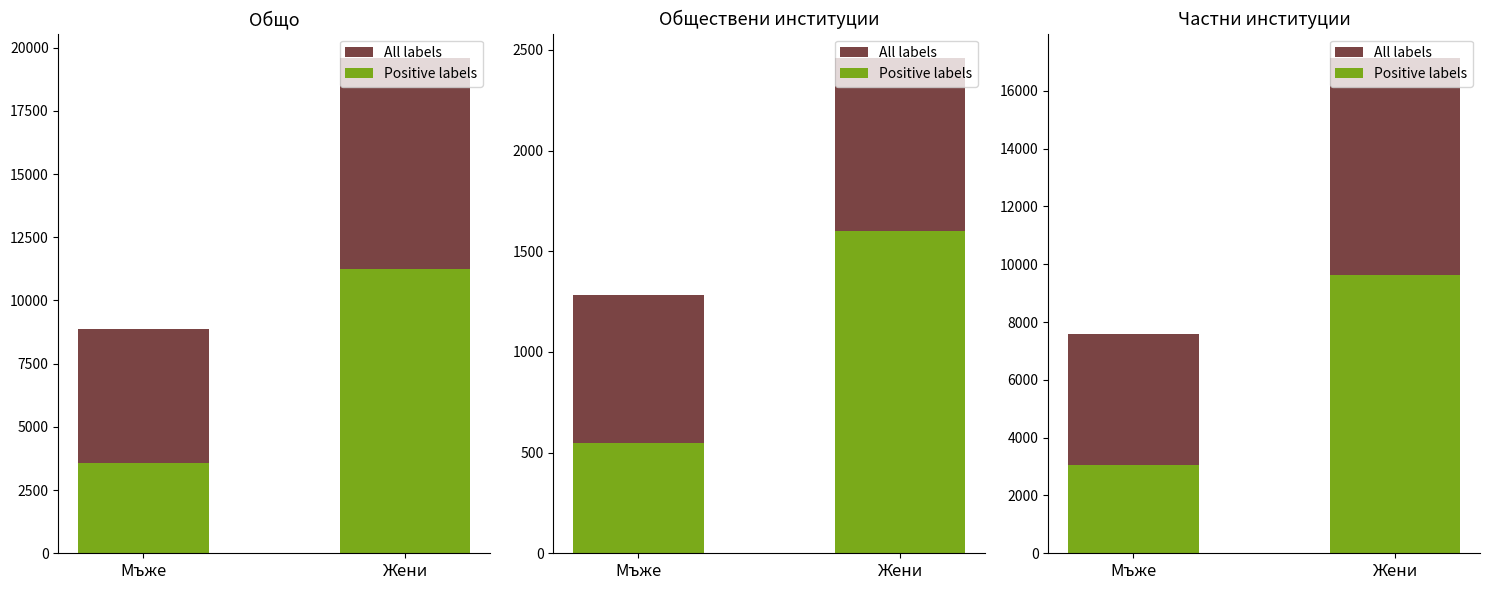

What is the total value across all series at Мъже?

7592